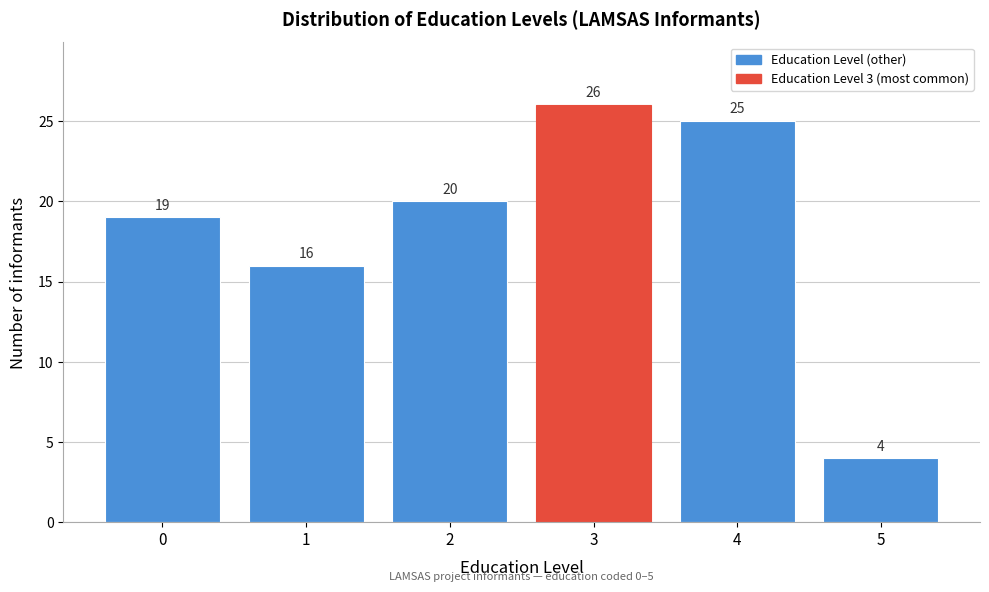

Reading left to right, list every bar in this chart as the range it spans on the x-axis followed by its height.

-0.5 to 0.5: 19
0.5 to 1.5: 16
1.5 to 2.5: 20
2.5 to 3.5: 26
3.5 to 4.5: 25
4.5 to 5.5: 4